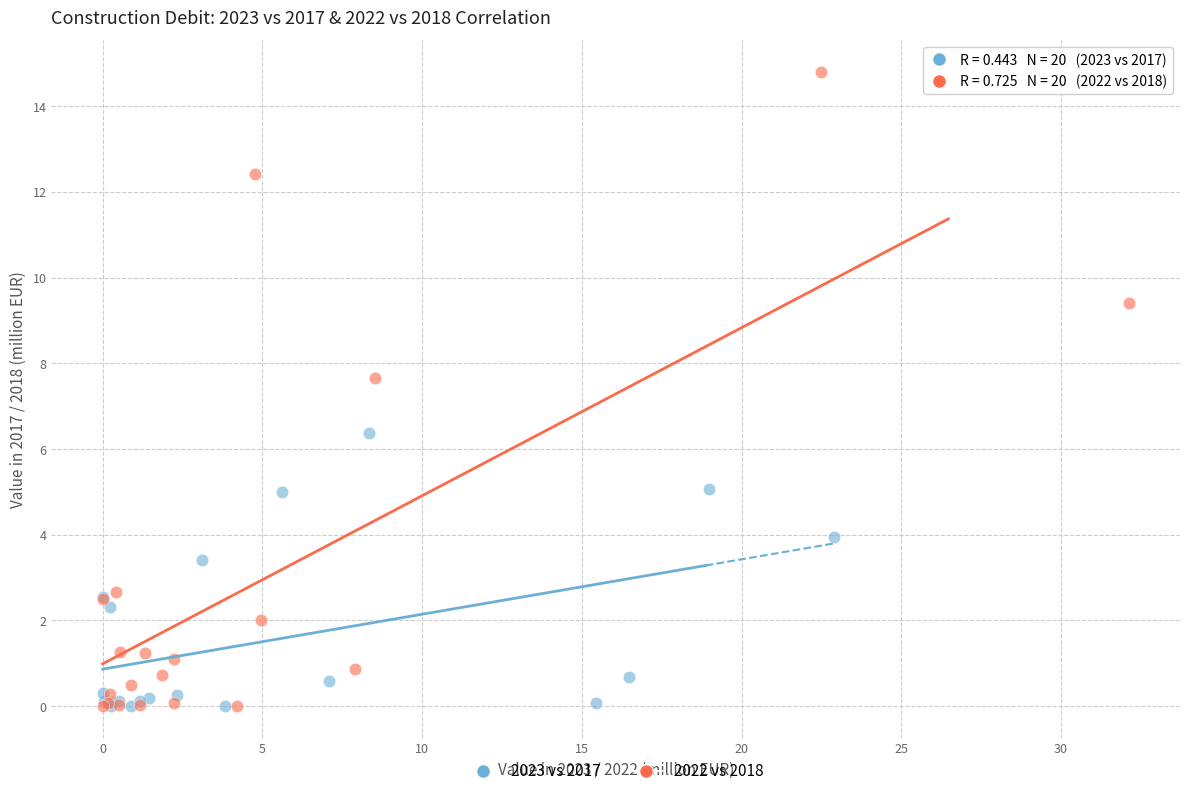

Which series reaches the maximum Y coordinate?

2022 vs 2018